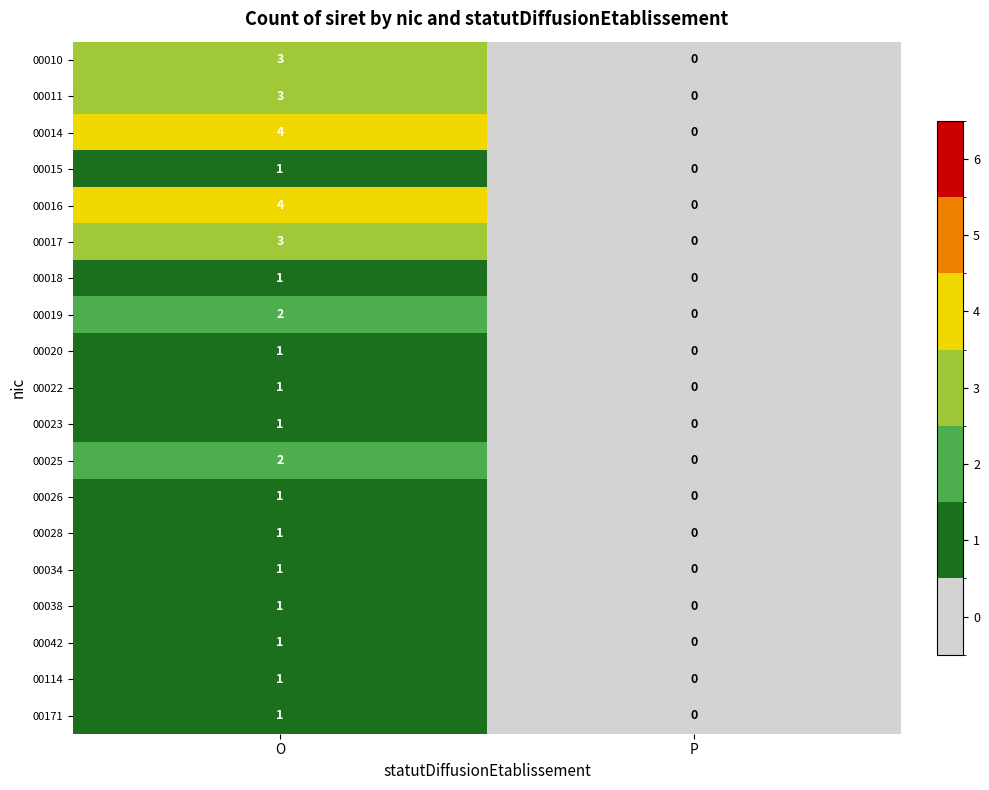

What is the difference between the highest and lowest values at O?

3